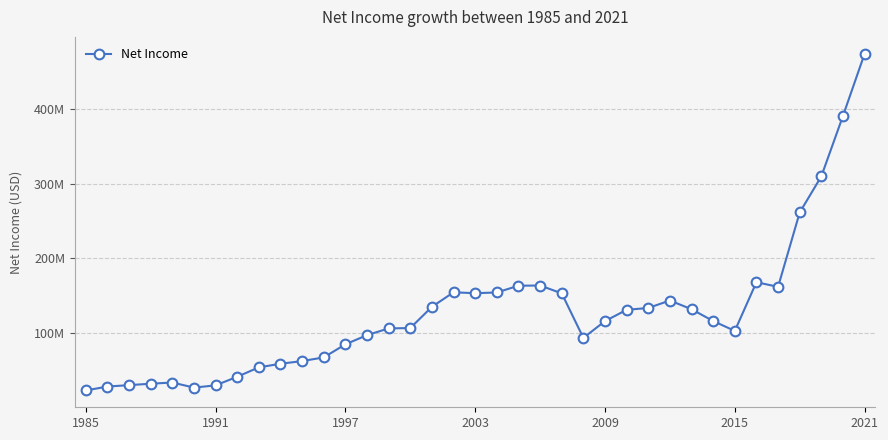

What is the value of the 25th point from the left?

116061000